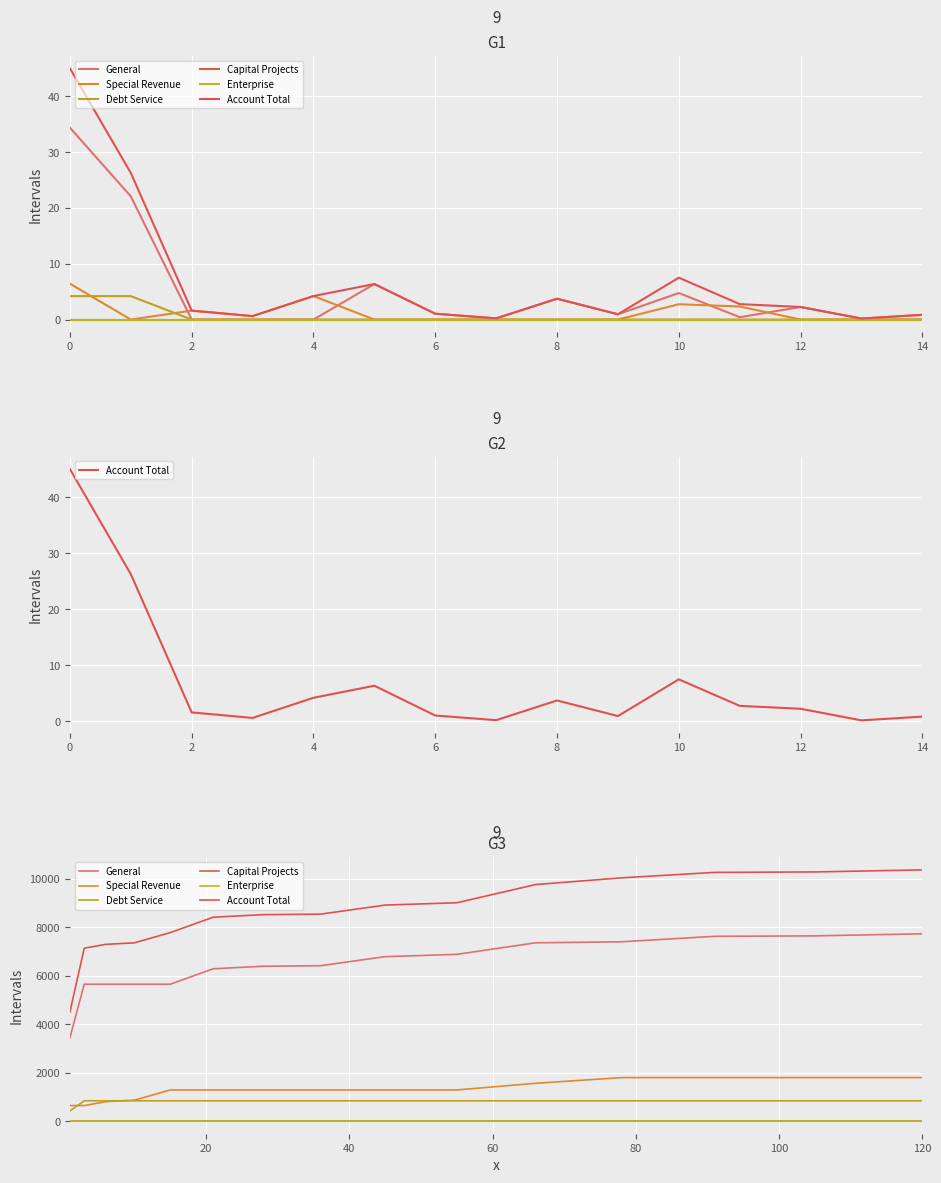

Reading right to left, what are all the values shown in this chart?

General: 7722.2	7637.0	7618.7	7393.6	7351.1	6875.5	6780.6	6407.2	6385.5	6280.9	5644.5	5644.5	5644.5	5644.5	3437.8
Special Revenue: 1794.9	1794.9	1794.9	1794.9	1560.4	1286.0	1286.0	1286.0	1286.0	1286.0	1286.0	864.9	803.3	643.0	643.0
Debt Service: 840.2	840.2	840.2	840.2	840.2	840.2	840.2	840.2	840.2	840.2	840.2	840.2	840.2	840.2	420.1
Capital Projects: 0.0	0.0	0.0	0.0	0.0	0.0	0.0	0.0	0.0	0.0	0.0	0.0	0.0	0.0	0.0
Enterprise: 0.0	0.0	0.0	0.0	0.0	0.0	0.0	0.0	0.0	0.0	0.0	0.0	0.0	0.0	0.0
Account Total: 10357.3	10272.1	10253.8	10028.7	9751.7	9001.7	8906.8	8533.3	8511.7	8407.1	7770.7	7349.6	7288.0	7127.7	4500.8